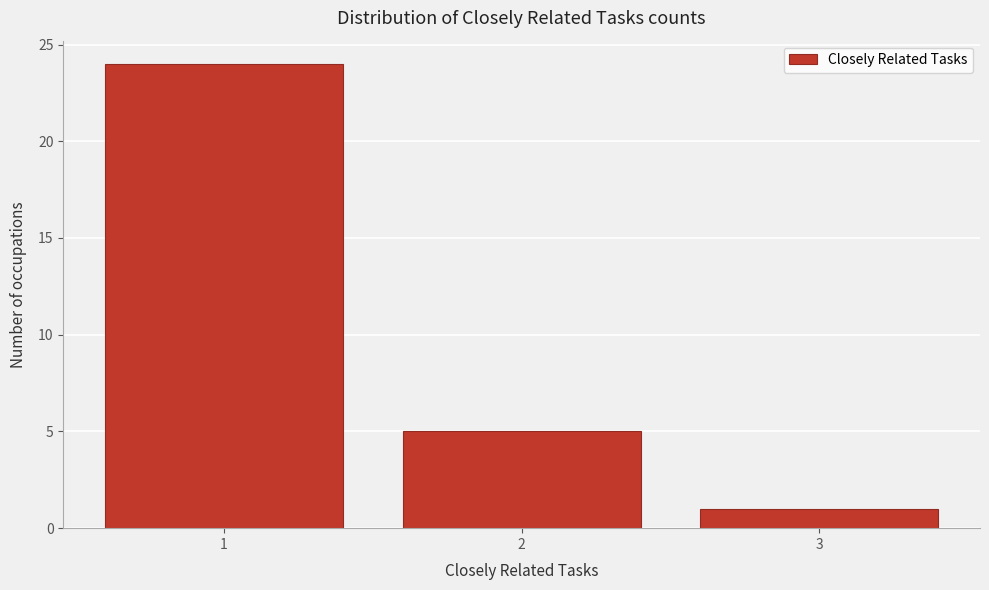

Over which range of the x-axis is the bar tallest?

0.5 to 1.5